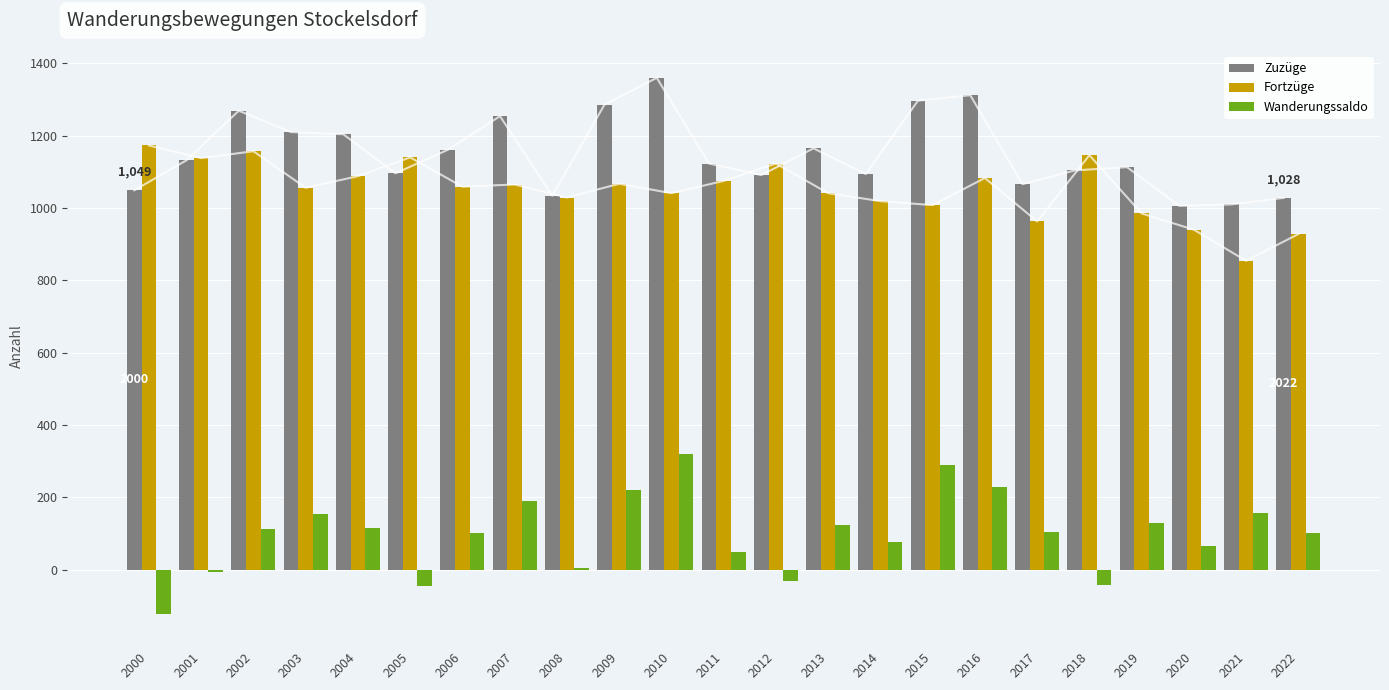

Is it true that Wanderungssaldo equals 188 at 2002?

False